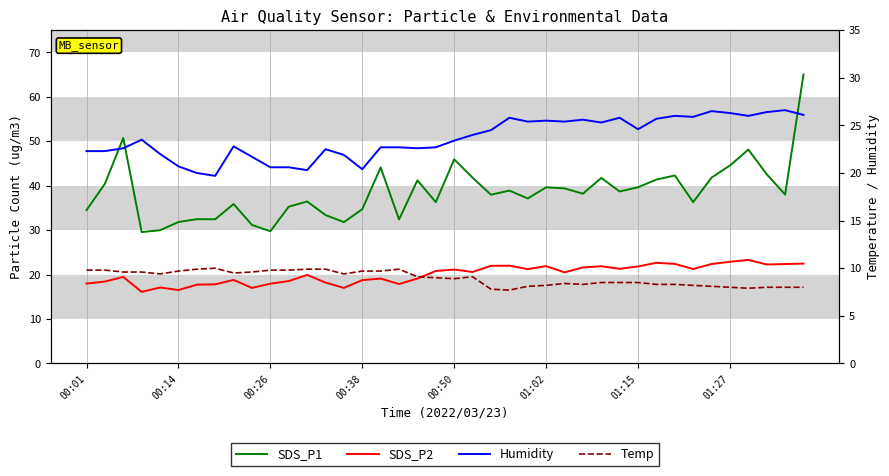

How many data points in Humidity are above 23?

21